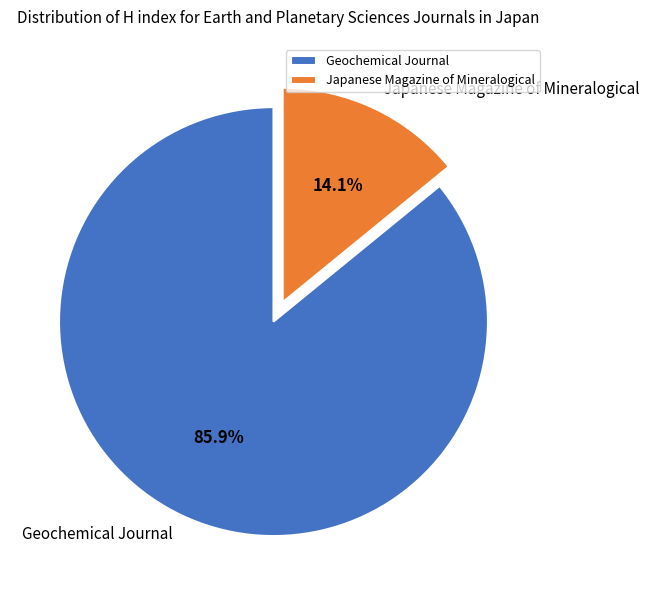

Rank the categories by value from highest to lowest.

Geochemical Journal, Japanese Magazine of Mineralogical